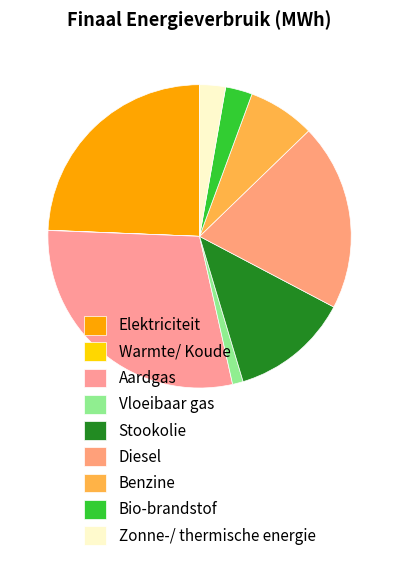

Is there any slice that represents more than half of the pie?

No